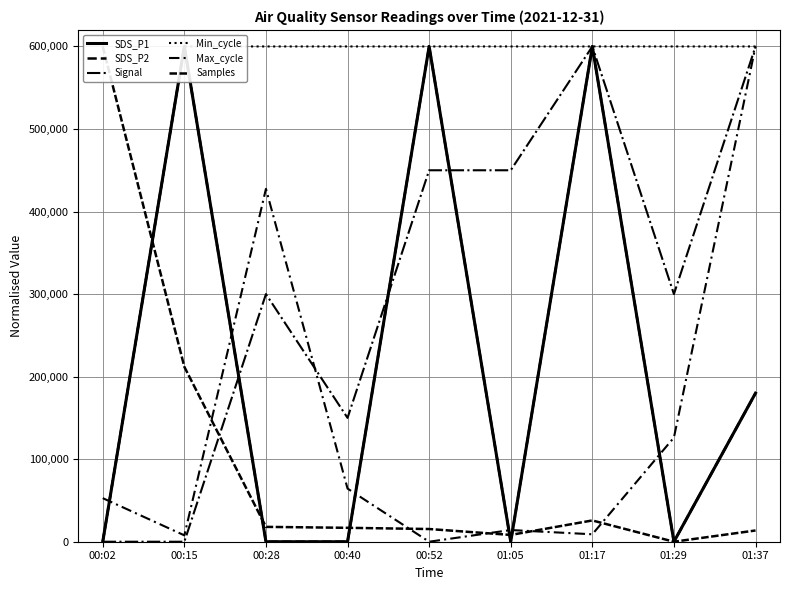

What is the total value across all series at 00:40?

831226.5